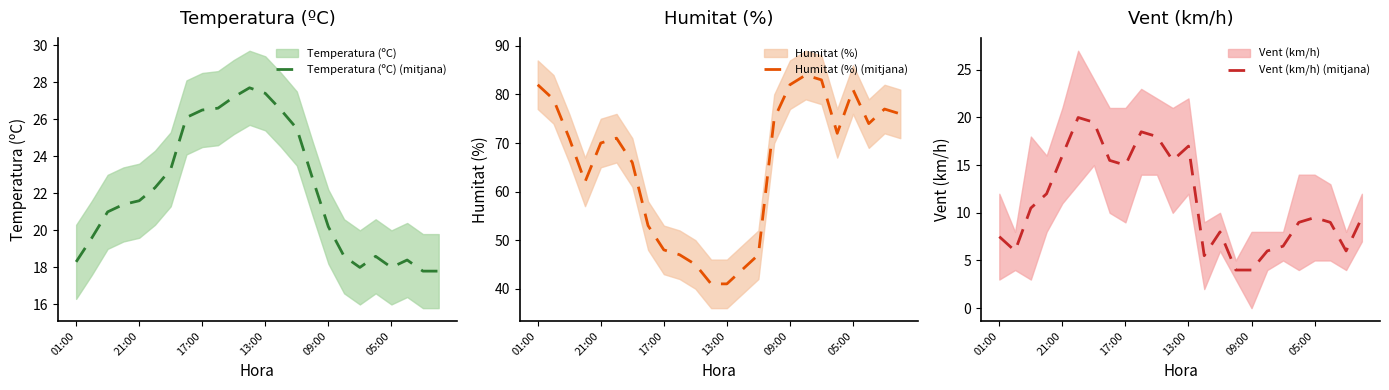

The Vent (km/h) (mitjana) series shows 4.0 at 15. True or false?

True